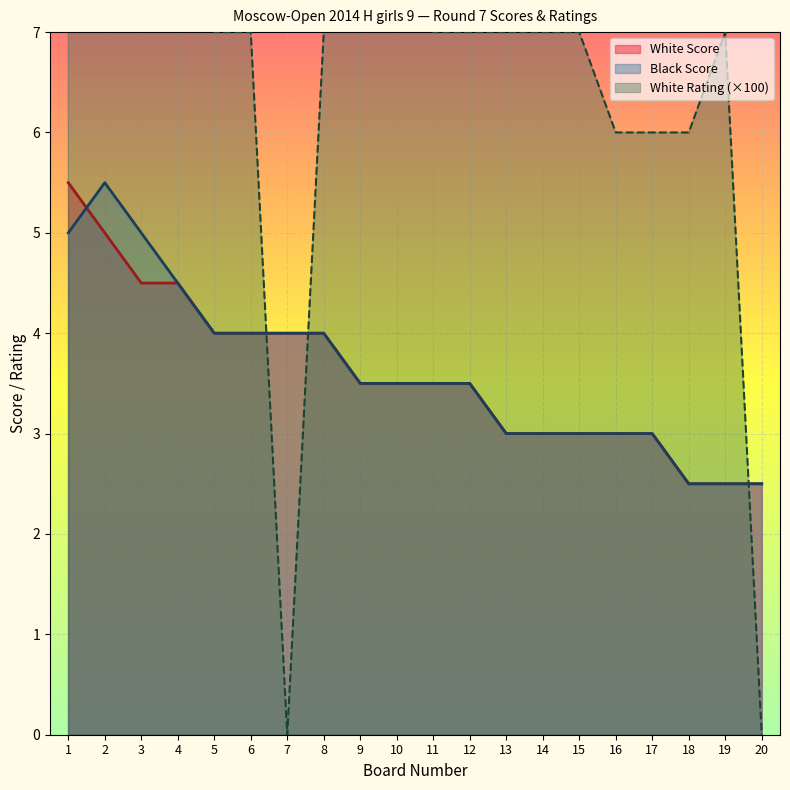

How many lines are shown in the chart?

3